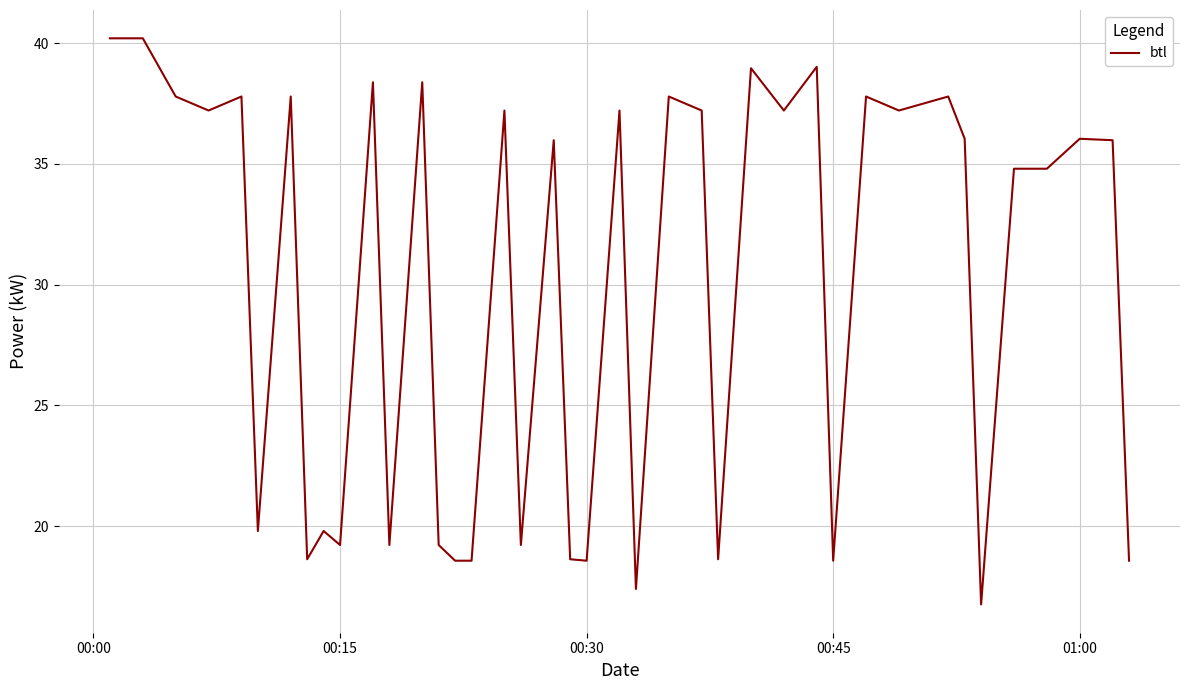

What is the greatest value displayed?

40.2